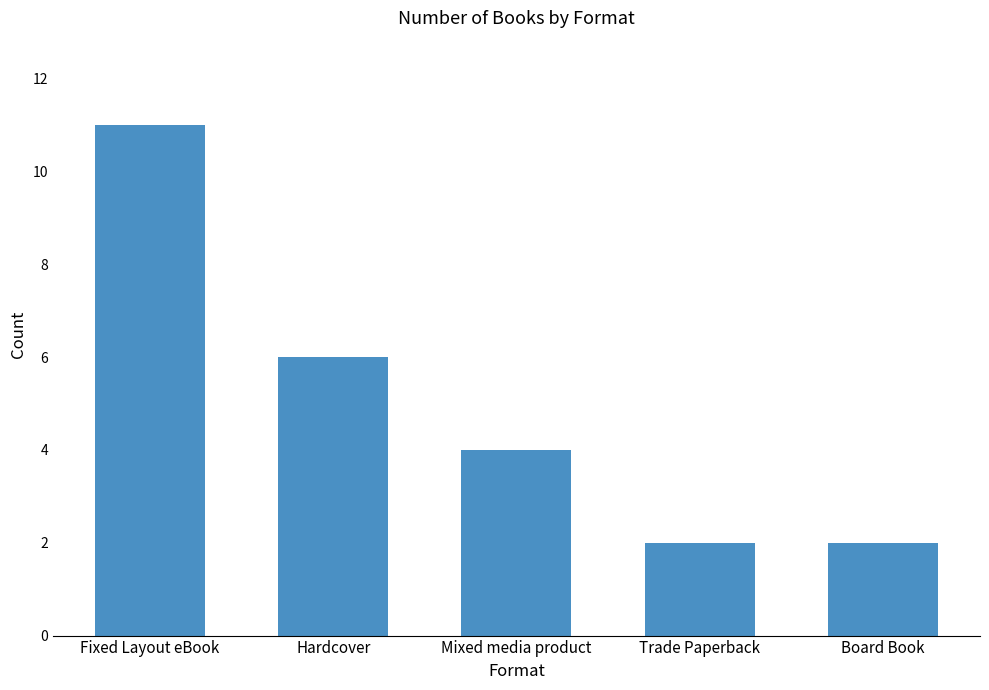

Reading left to right, list all the values displayed in this chart.

Fixed Layout eBook=11	Hardcover=6	Mixed media product=4	Trade Paperback=2	Board Book=2